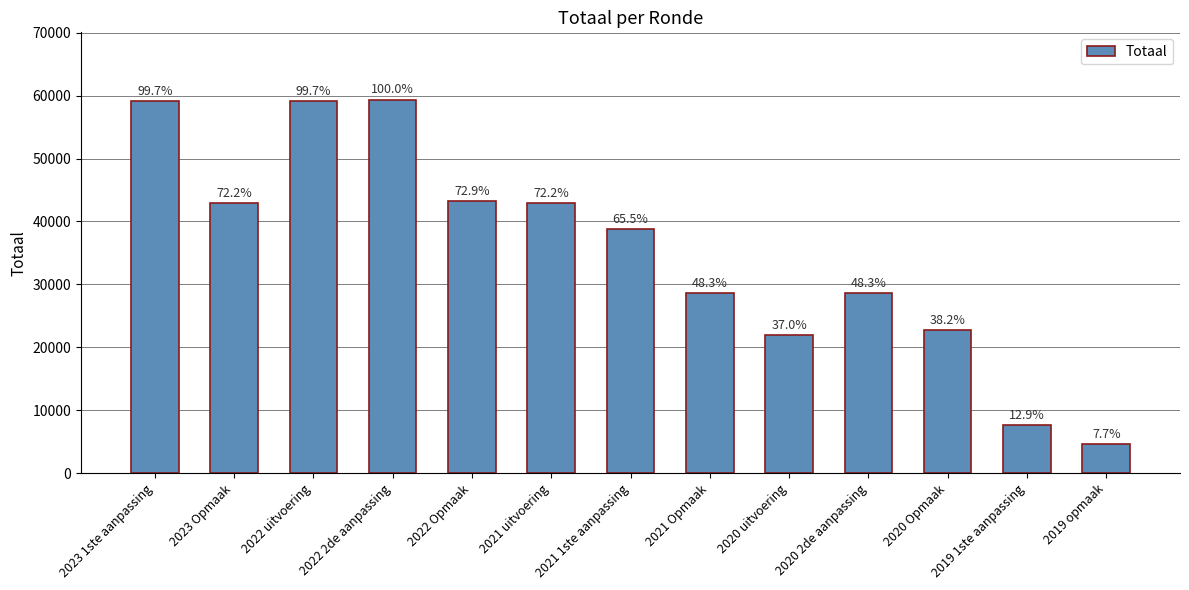

True or false: the data shows 37334 at 2022 2de aanpassing.

False